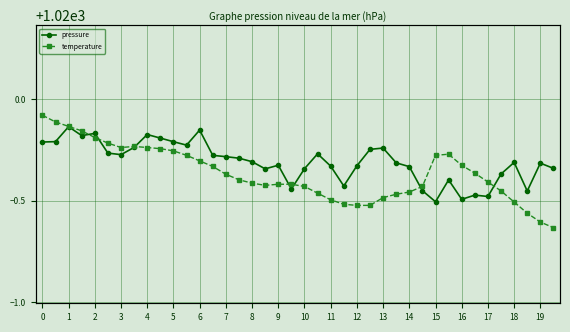

What are all the series names shown in the legend?

pressure, temperature